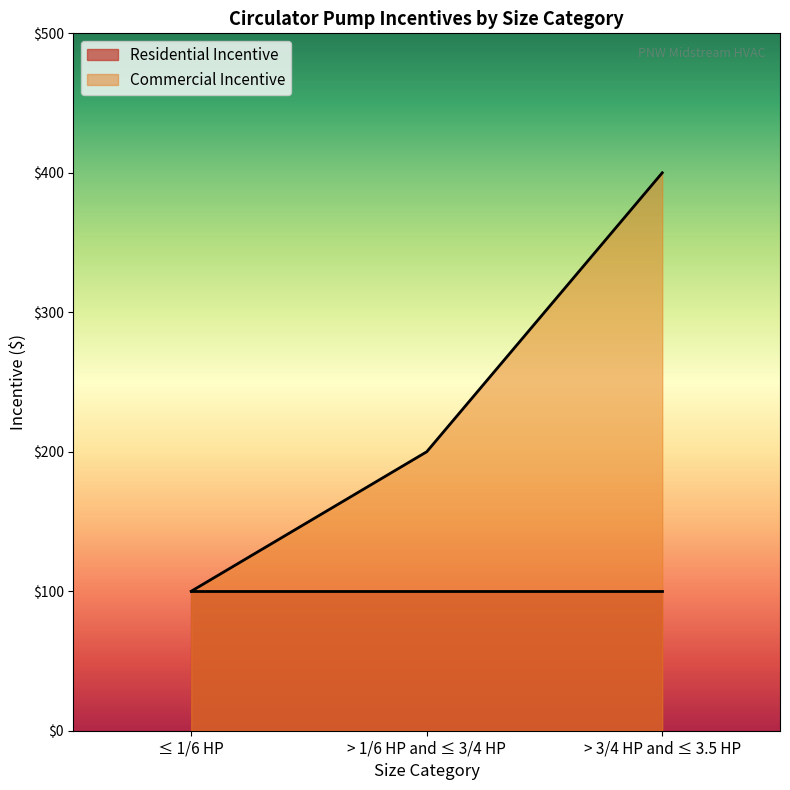

How many categories are shown in the chart?

3